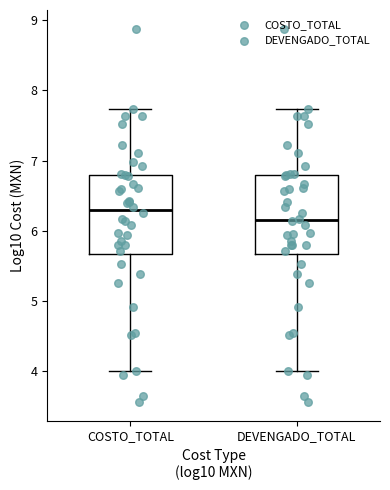

Reading left to right, read every box against the y-axis: the position of its median line, the range the box covers, and the ends of its whiskers. The values are not printed on the chart, so give them approximately, as read against the axis.

COSTO_TOTAL: median 6.3, box 5.7 to 6.8, whiskers 4.0 to 7.7
DEVENGADO_TOTAL: median 6.1, box 5.7 to 6.8, whiskers 4.0 to 7.7